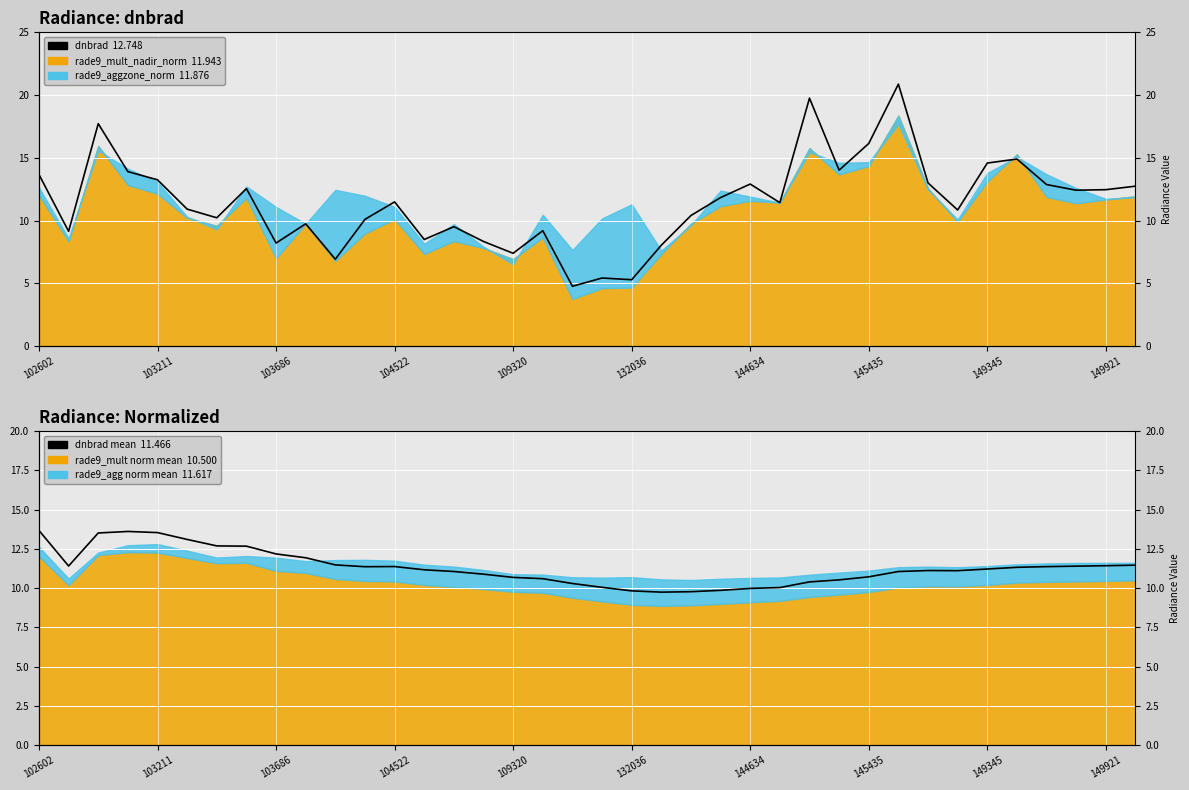

How many lines are shown in the chart?

2